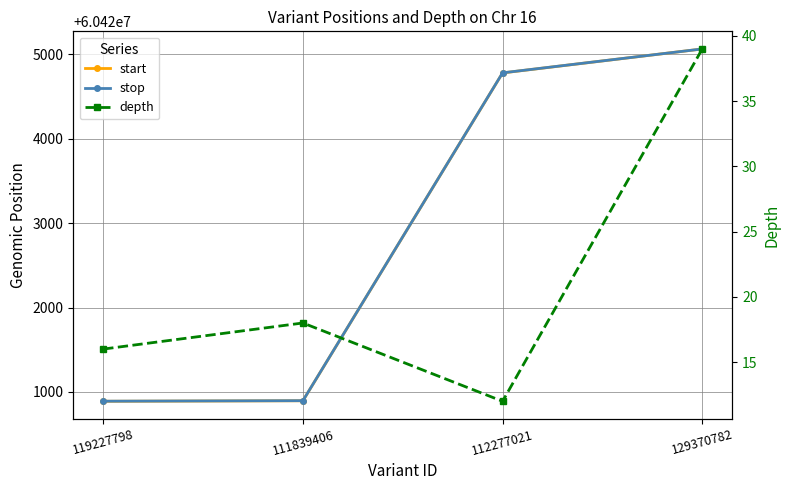

Reading left to right, transcribe all the data shown in this chart.

start: 60420890	60420896	60424779	60425063
stop: 60420891	60420897	60424780	60425063
depth: 16	18	12	39